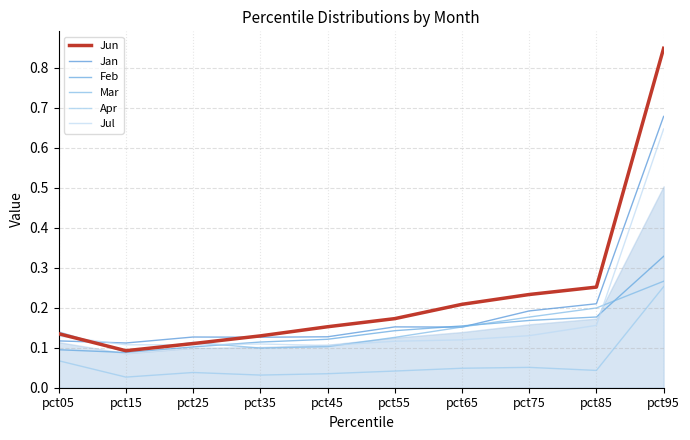

What is the difference between the maximum and minimum values in the Jul series?

0.5